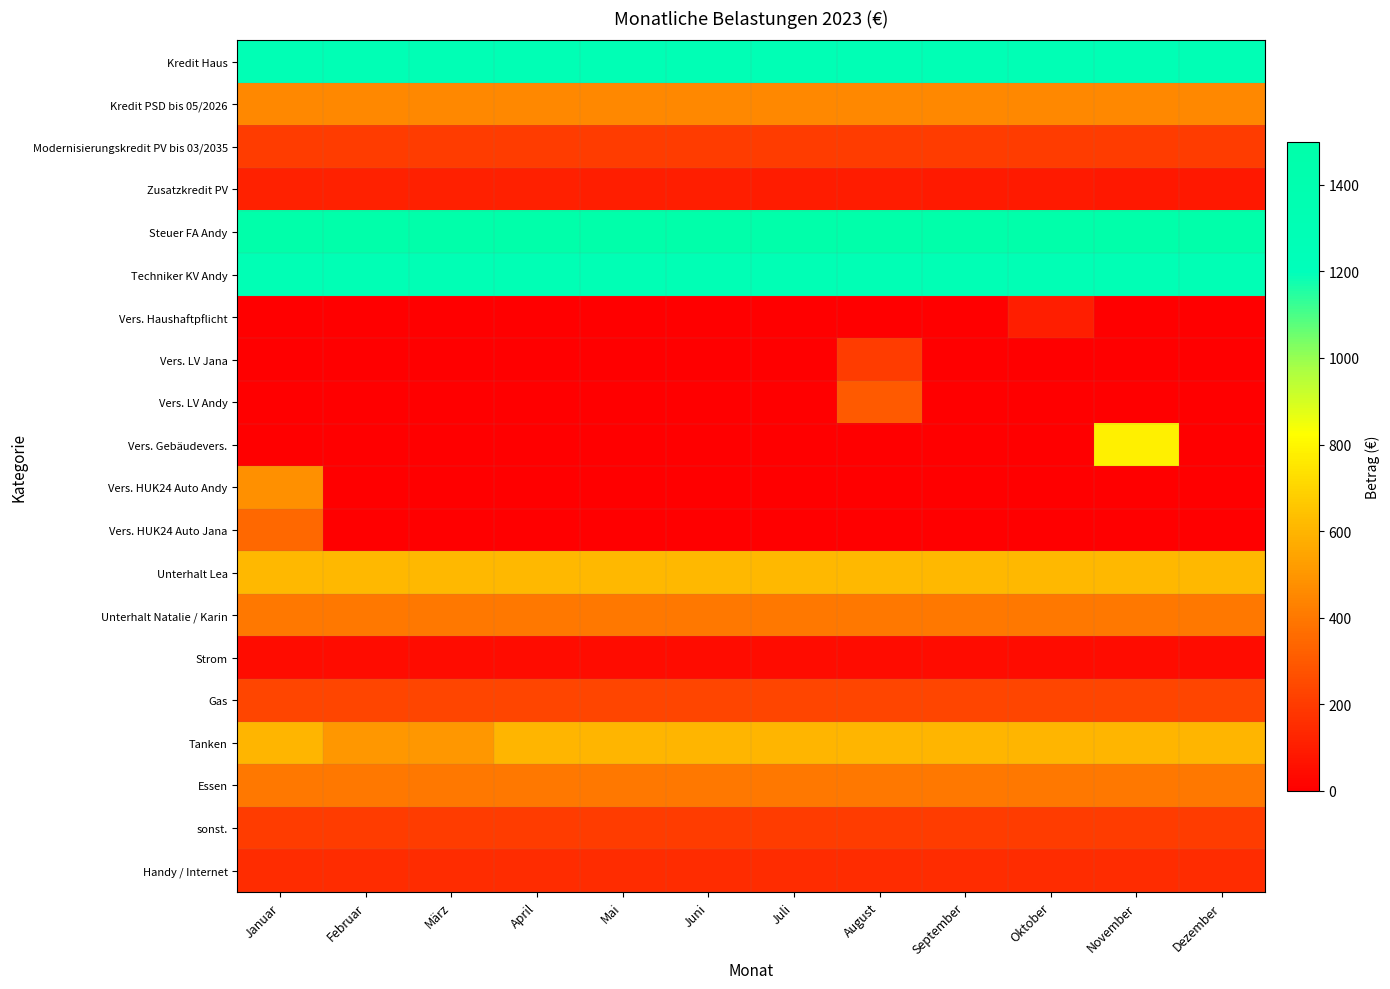

At which category is the sum across all series the highest?

Januar